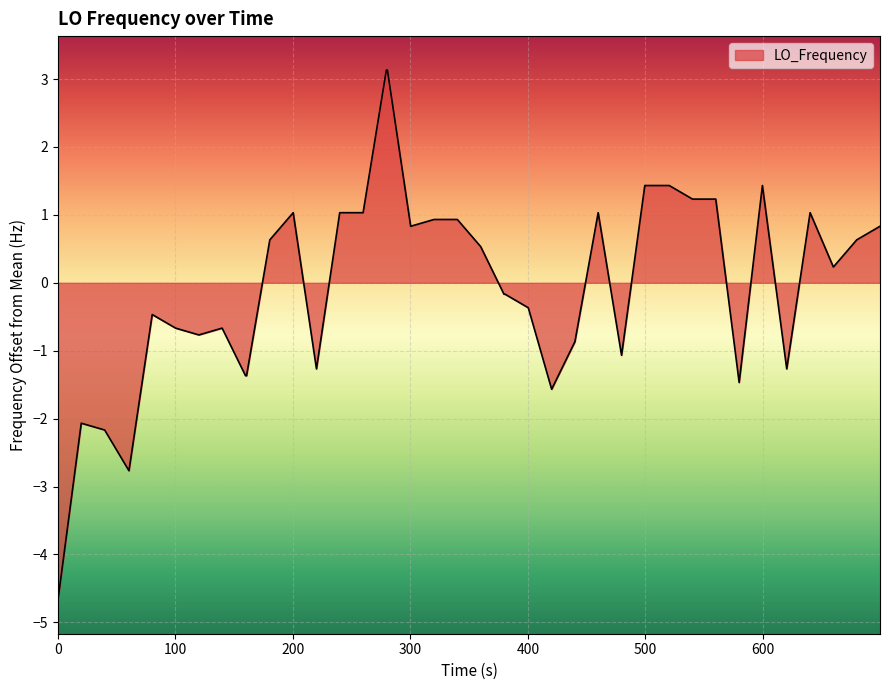

How many lines are shown in the chart?

1